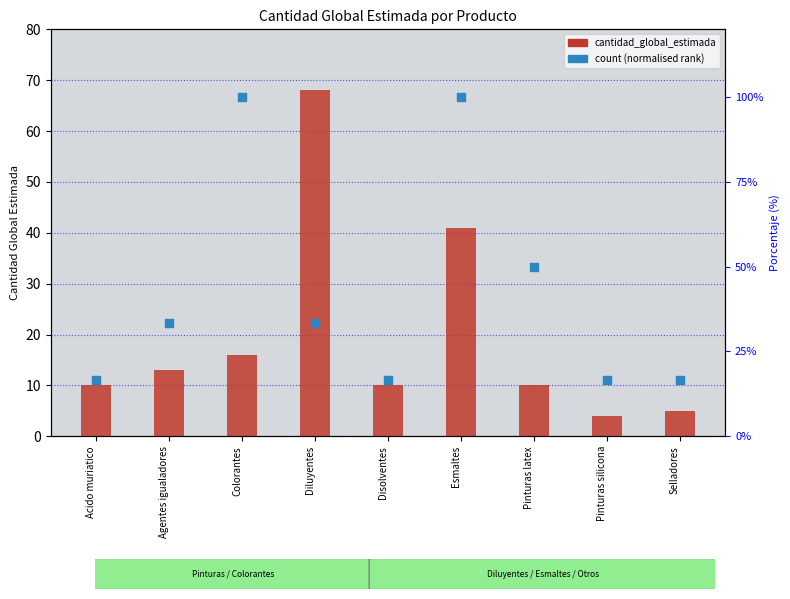

At how many categories does at least one series exceed 22?

5